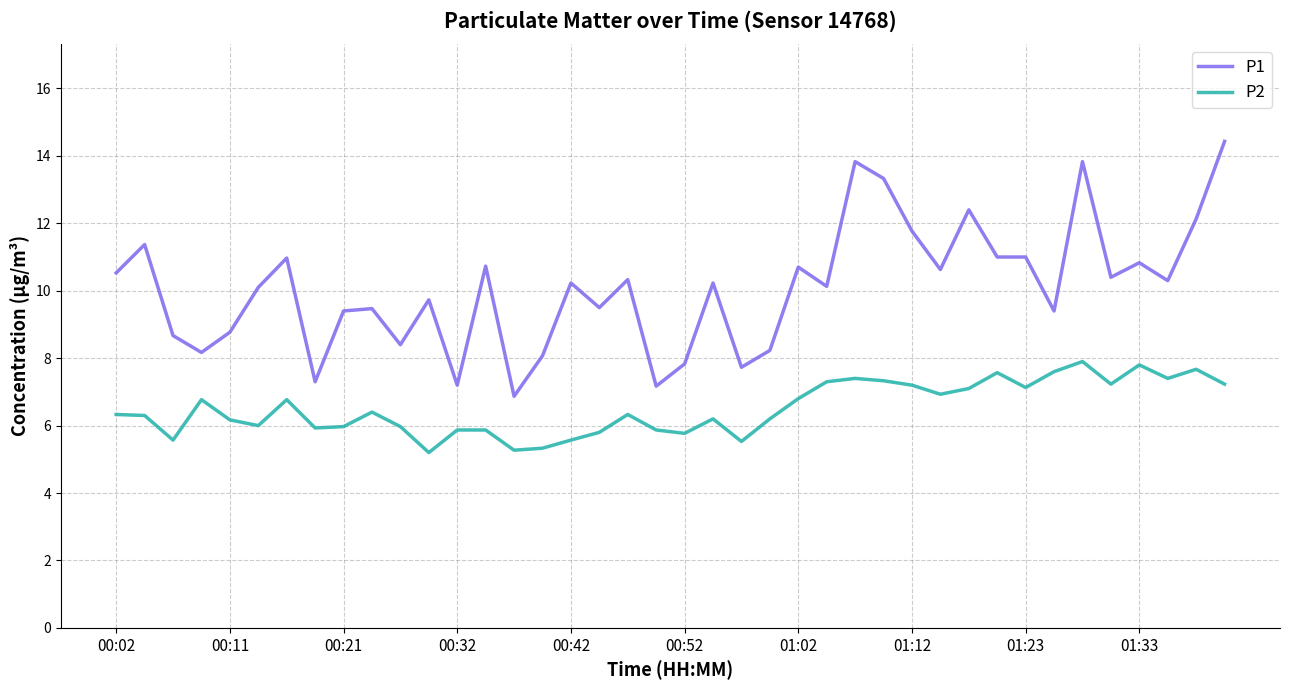

Which series has the widest spread of values?

P1